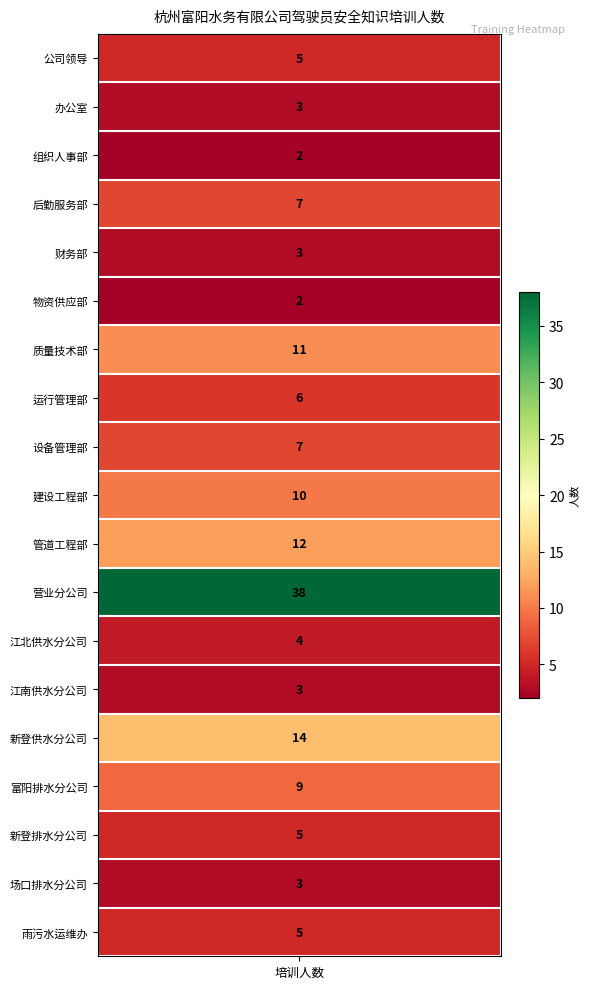

List the labels in order of value, smallest first.

组织人事部, 物资供应部, 办公室, 财务部, 江南供水分公司, 场口排水分公司, 江北供水分公司, 公司领导, 新登排水分公司, 雨污水运维办, 运行管理部, 后勤服务部, 设备管理部, 富阳排水分公司, 建设工程部, 质量技术部, 管道工程部, 新登供水分公司, 营业分公司